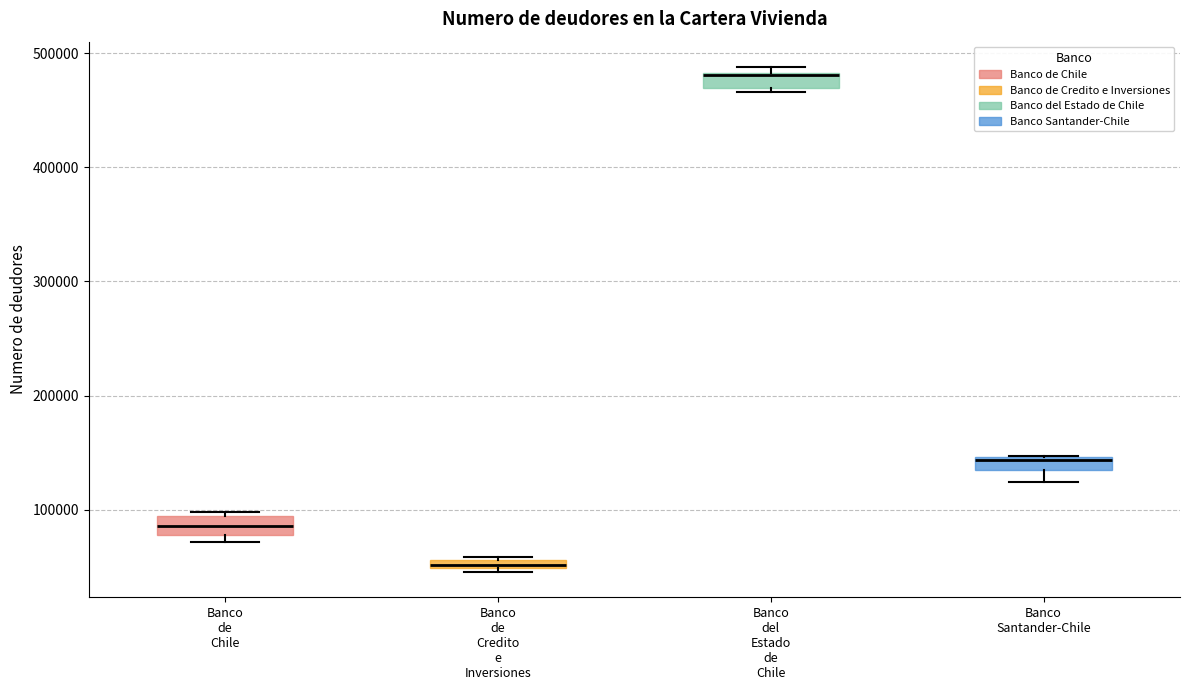

Where is the lower edge of the box for Banco de Chile on the y-axis? The values are not printed on the chart, so give them approximately, as read against the axis.

80000